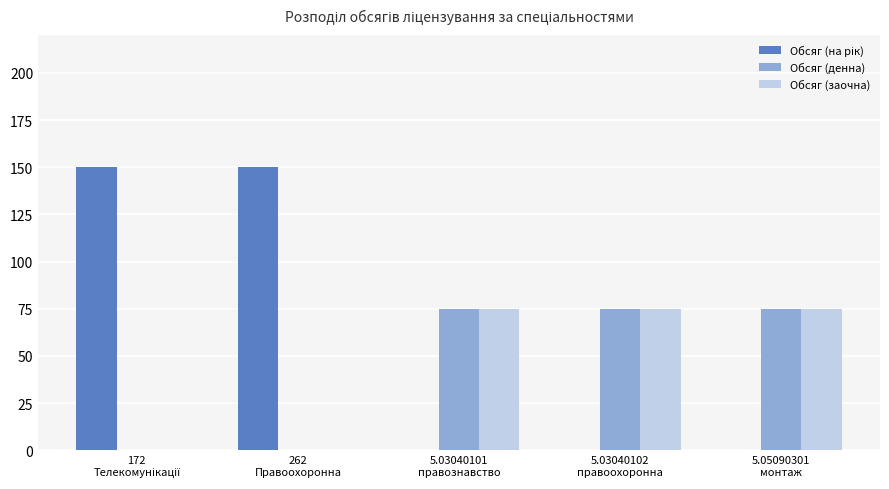

What is the highest value of the Обсяг (денна) series?

75